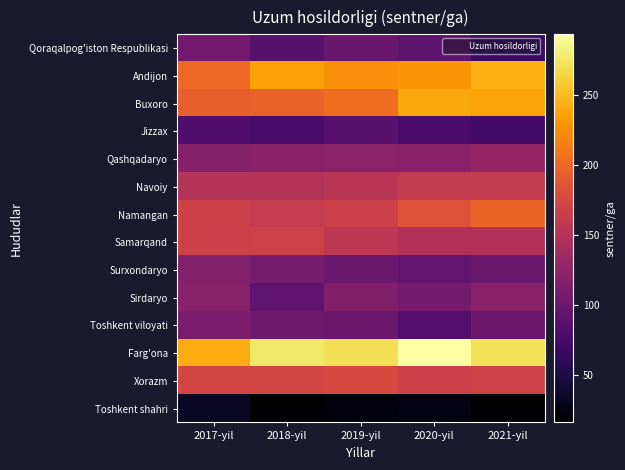

Which has a higher value, 2018-yil or 2021-yil?

2018-yil